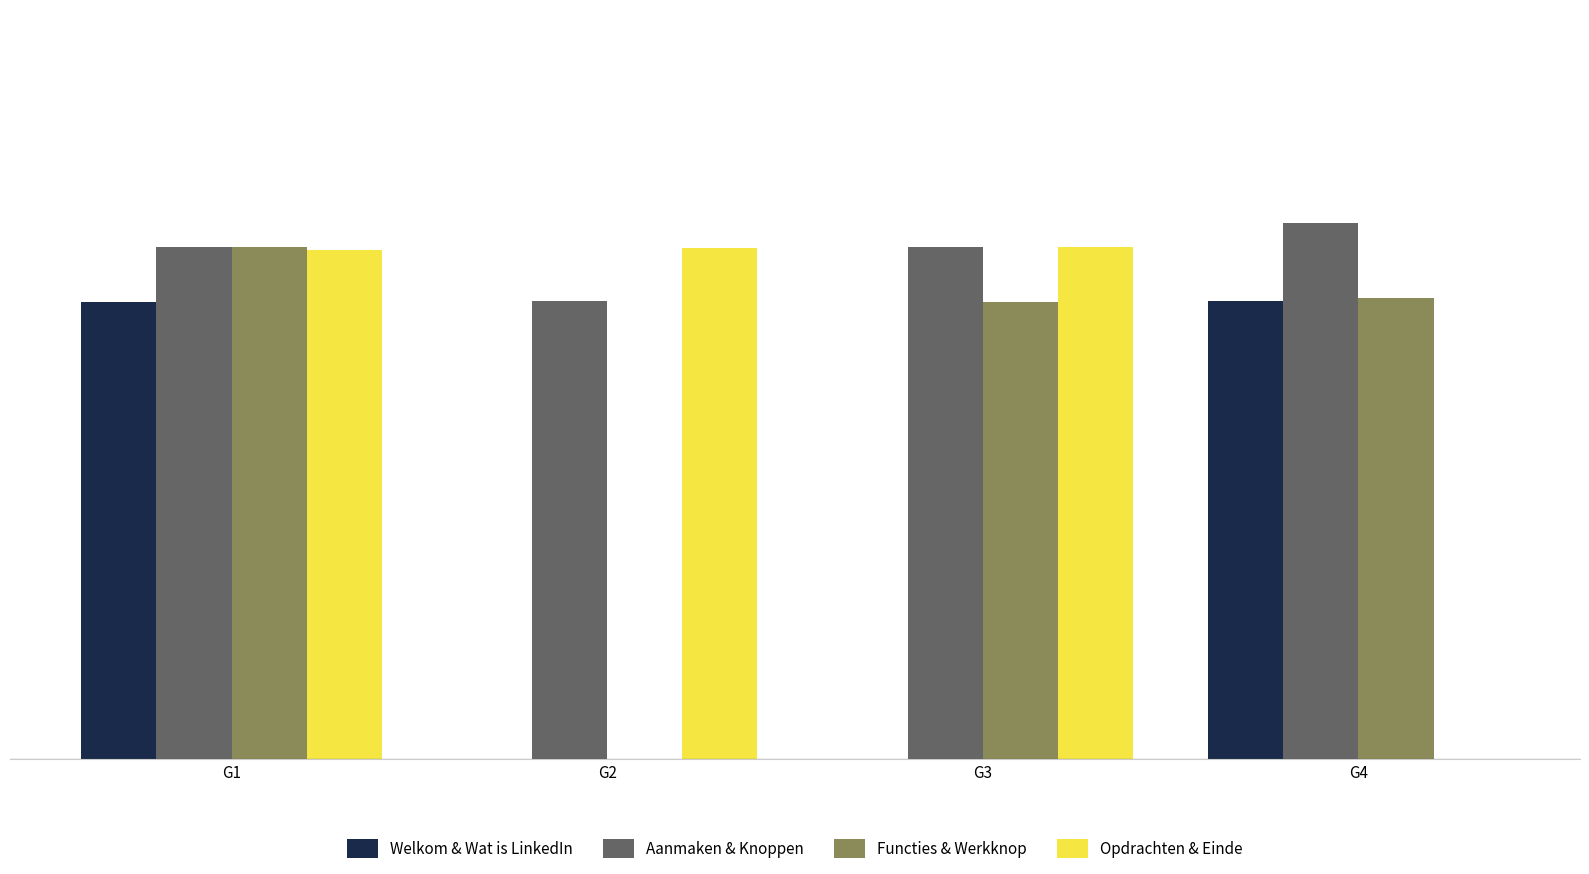

At which category is the sum across all series the highest?

G1